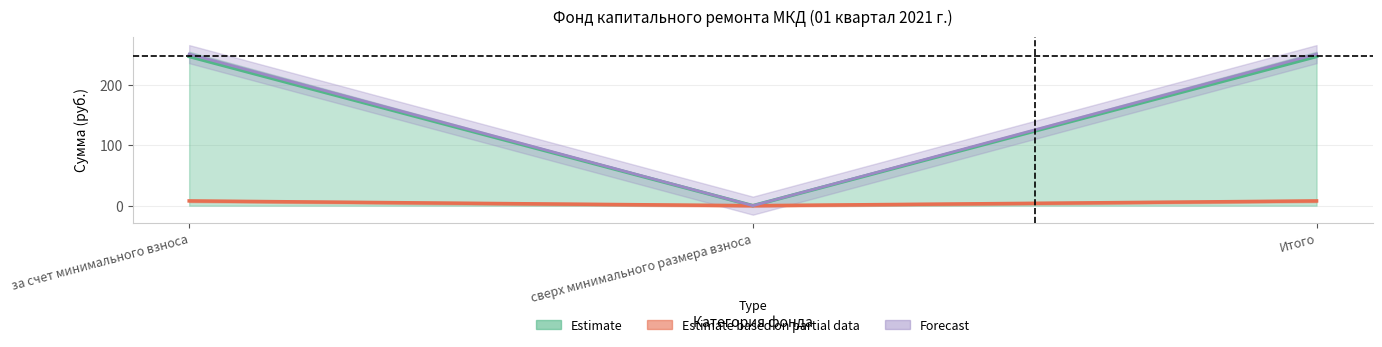

At which label is Остаток на конец closest to 125?

сверх минимального размера взноса